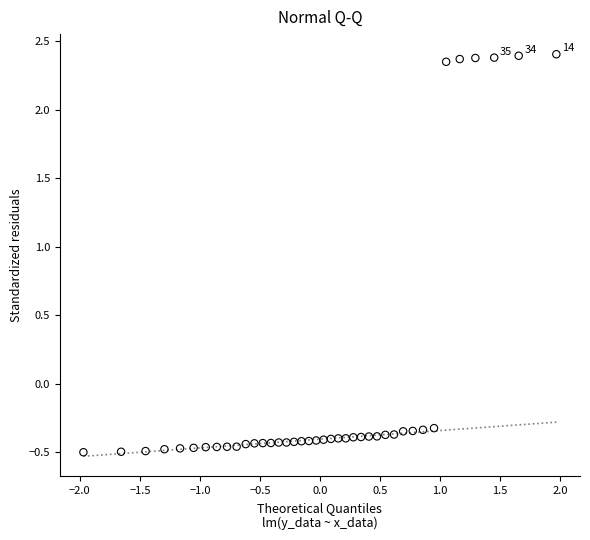

What is the range of Y values (max minus min)?

2.9